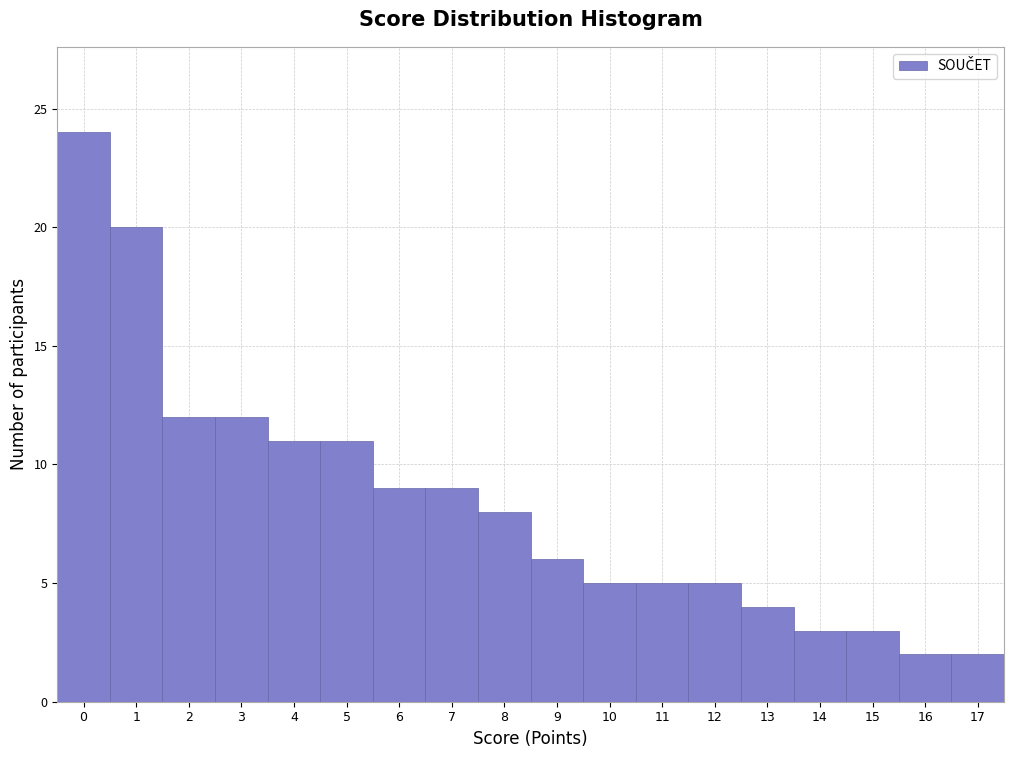

Reading left to right, list all the values displayed in this chart.

0=24	1=20	2=12	3=12	4=11	5=11	6=9	7=9	8=8	9=6	10=5	11=5	12=5	13=4	14=3	15=3	16=2	17=2